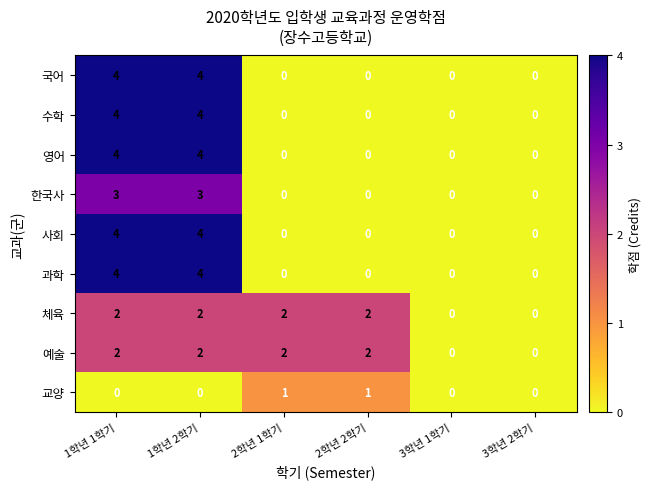

What is the sum of all 사회 values?

8